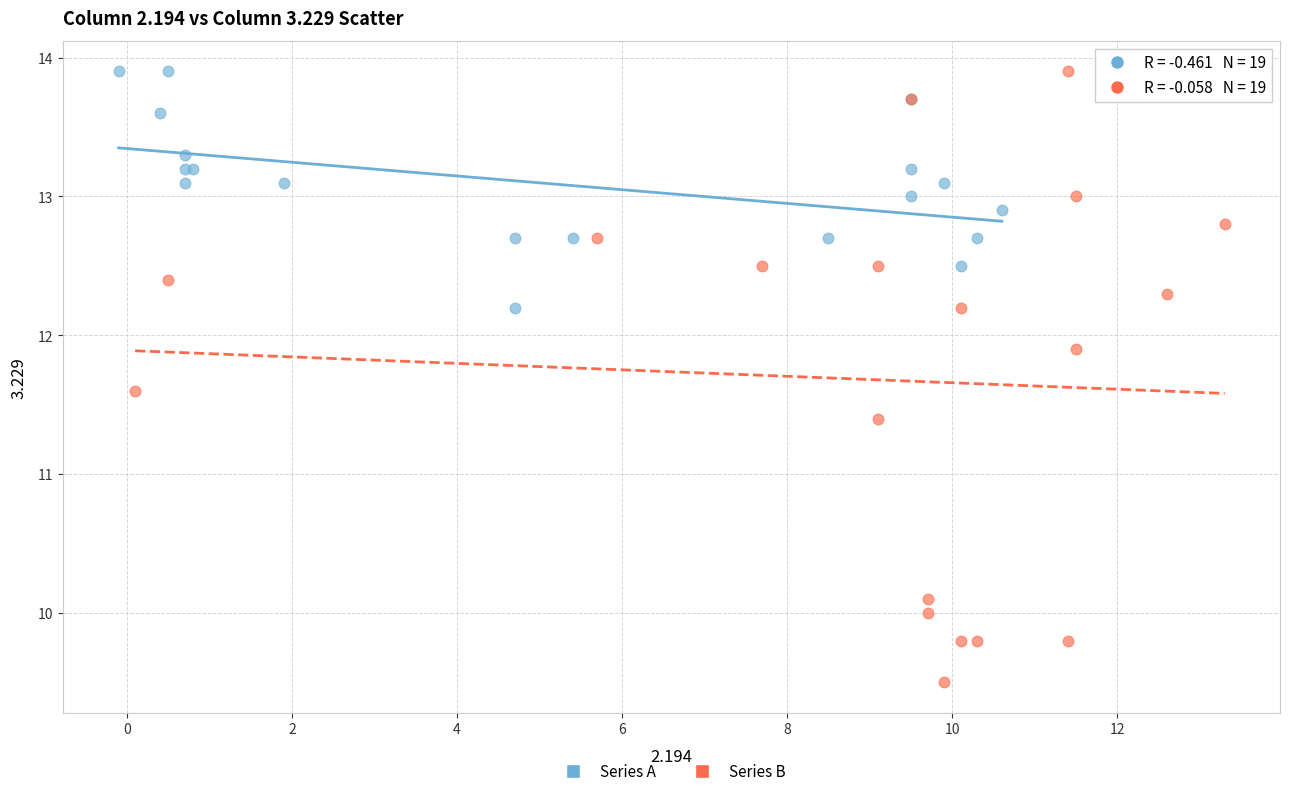

Which series reaches the minimum Y coordinate?

Series B